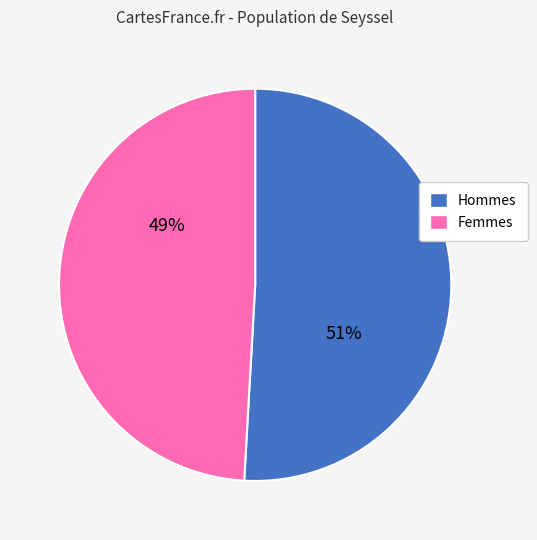

Is there a majority slice in this chart?

Yes